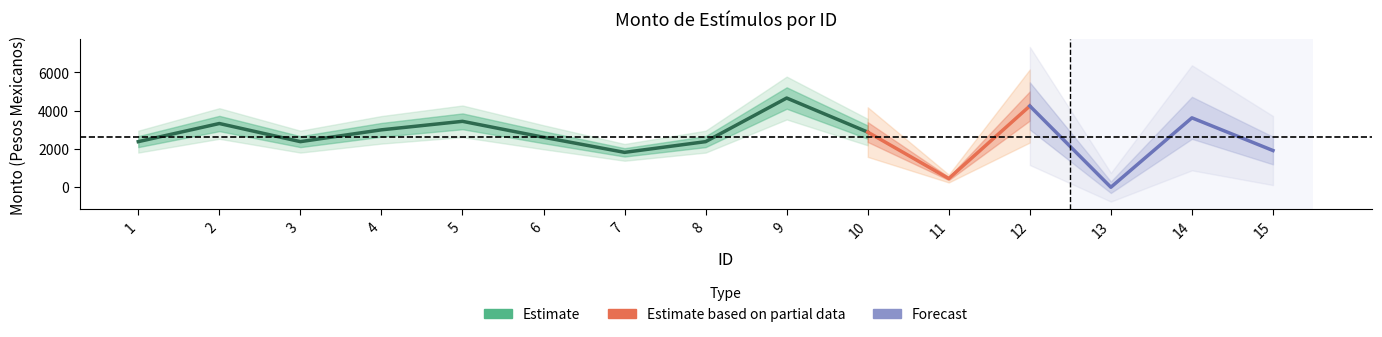

The value of Monto neto at 1 is 2382.2. True or false?

True